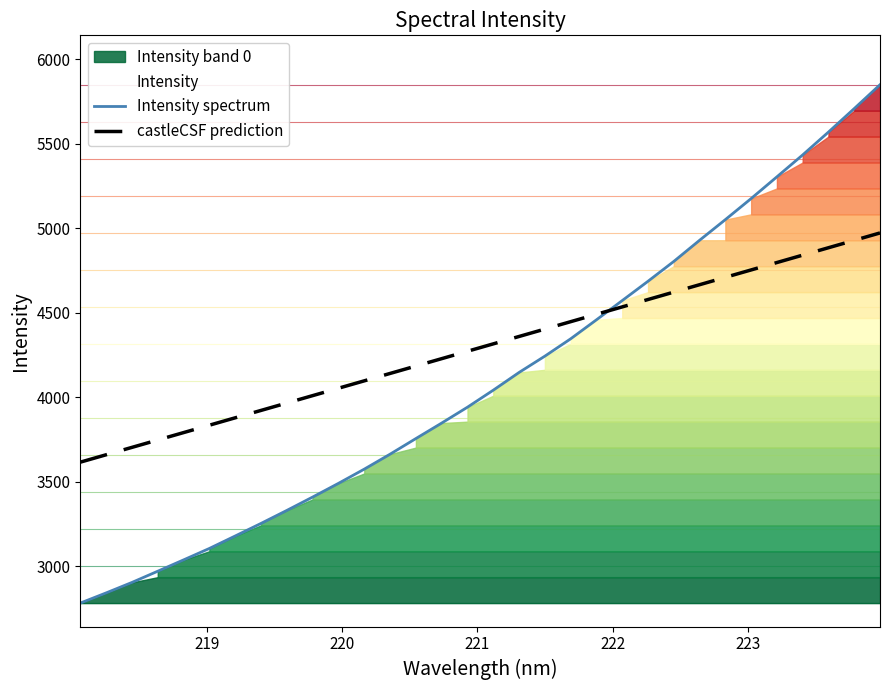

What is the highest value of the castleCSF prediction series?

4971.7